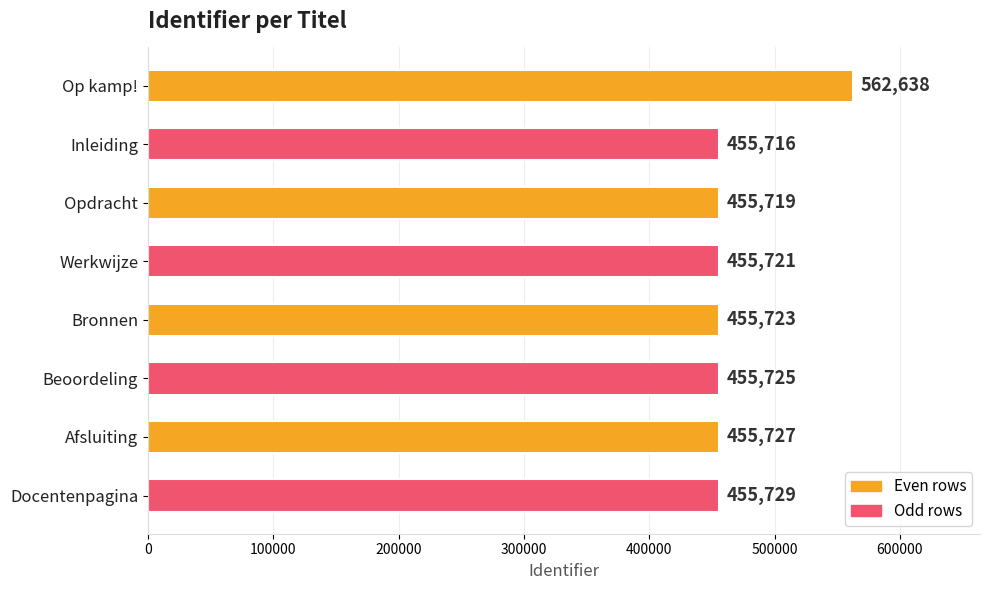

Rank the categories by value from lowest to highest.

Inleiding, Opdracht, Werkwijze, Bronnen, Beoordeling, Afsluiting, Docentenpagina, Op kamp!